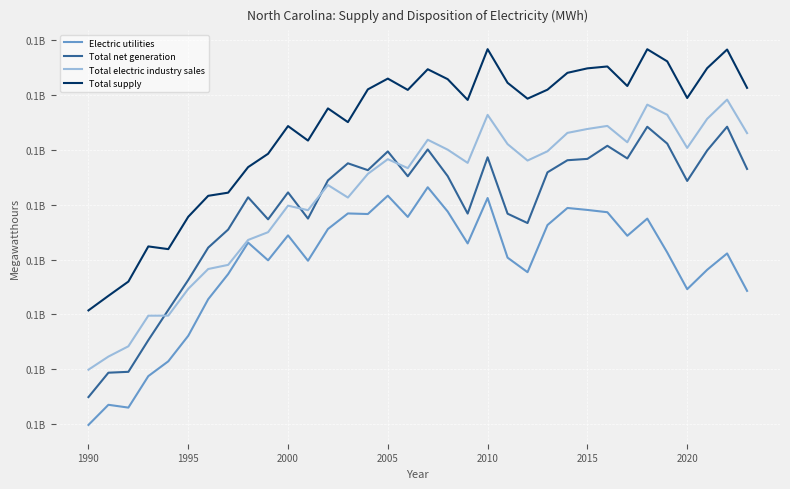

What is the minimum value shown in the chart?

79845217